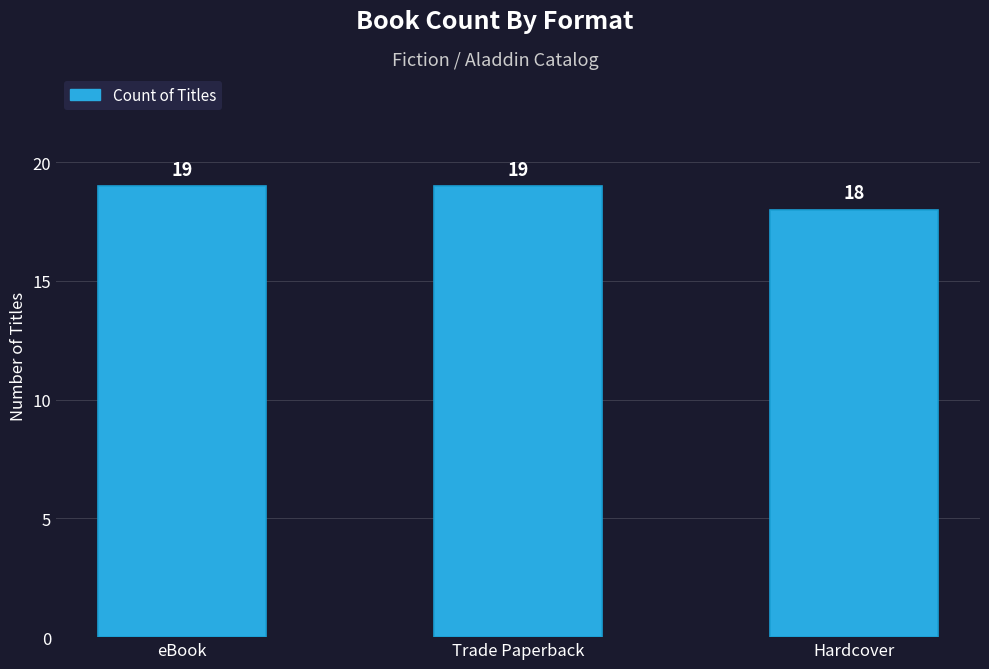

What is the label of the 2nd bar from the right?

Trade Paperback